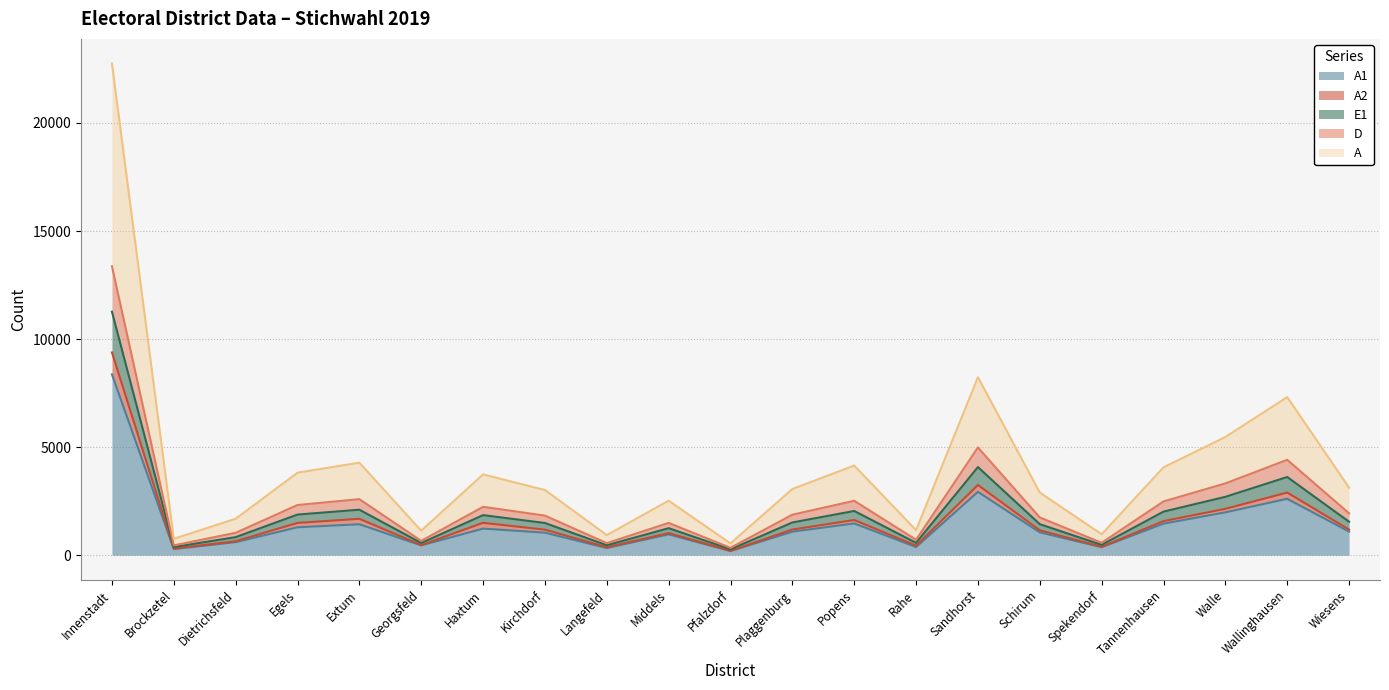

What is the sum of the A1 values at Extum and Dietrichsfeld?

2040